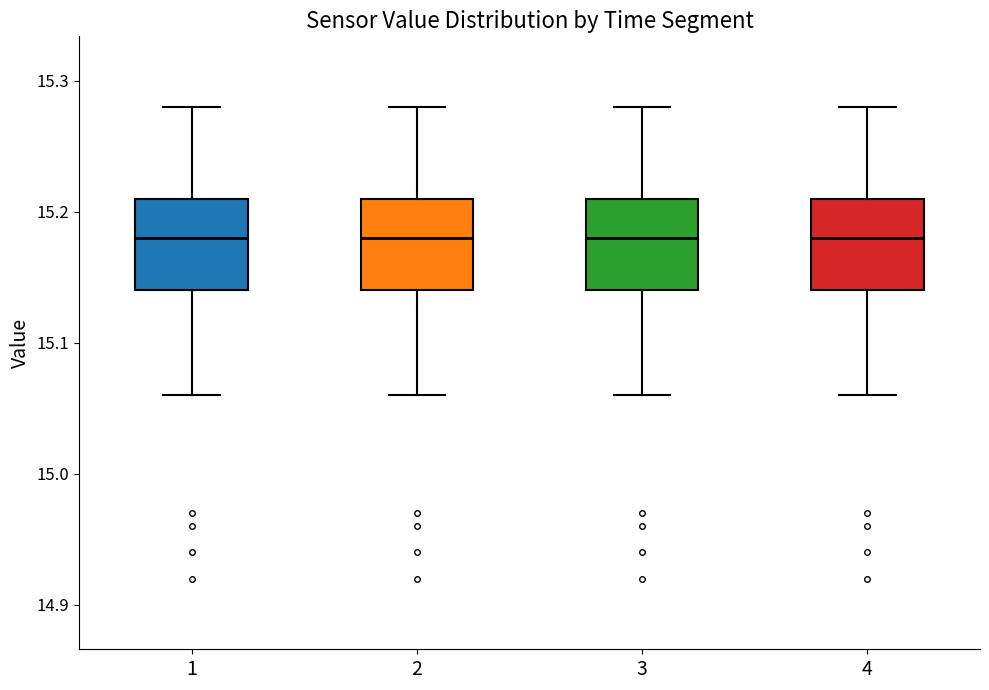

Reading left to right, transcribe this box plot: for each box, give where its median line is, the range the box spans, and where its two whiskers end, as read against the y-axis. The values are not printed on the chart, so give them approximately, as read against the axis.

1: median 15.18, box 15.14 to 15.21, whiskers 15.06 to 15.28
2: median 15.18, box 15.14 to 15.21, whiskers 15.06 to 15.28
3: median 15.18, box 15.14 to 15.21, whiskers 15.06 to 15.28
4: median 15.18, box 15.14 to 15.21, whiskers 15.06 to 15.28